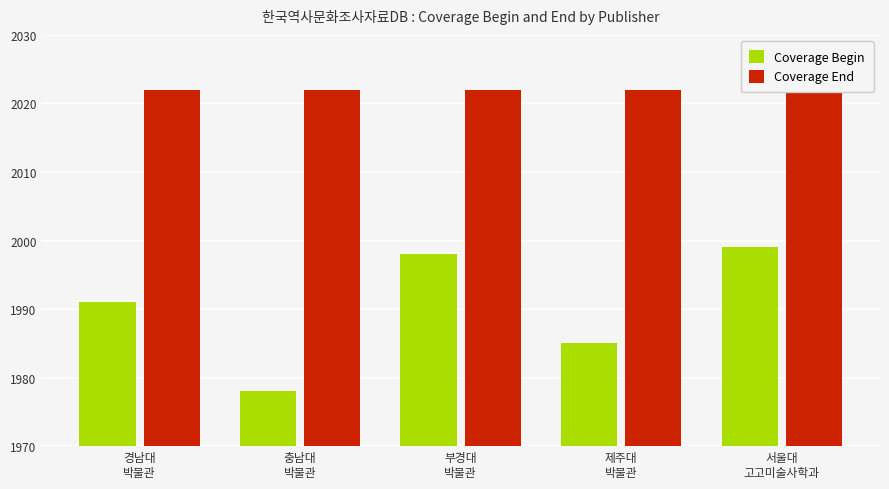

What is the sum of all Coverage Begin values?

9951